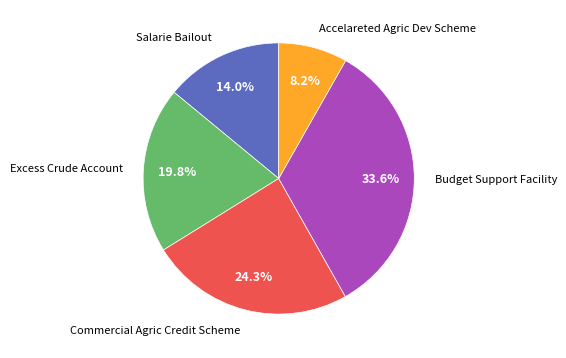

How much of the chart is everything except Budget Support Facility?

66.4%